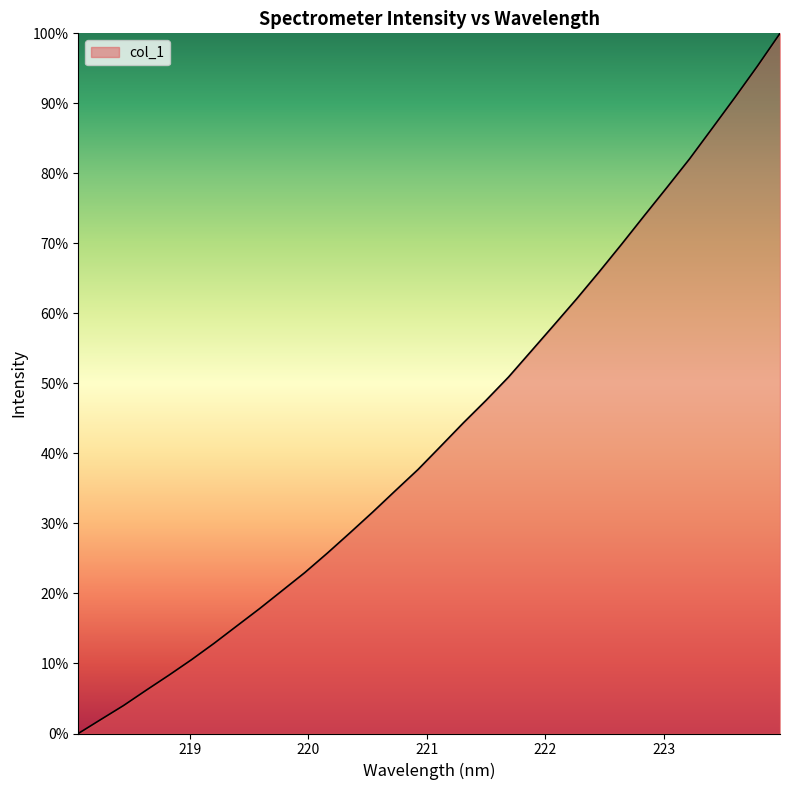

Is this an area chart (filled region under the line)?

Yes